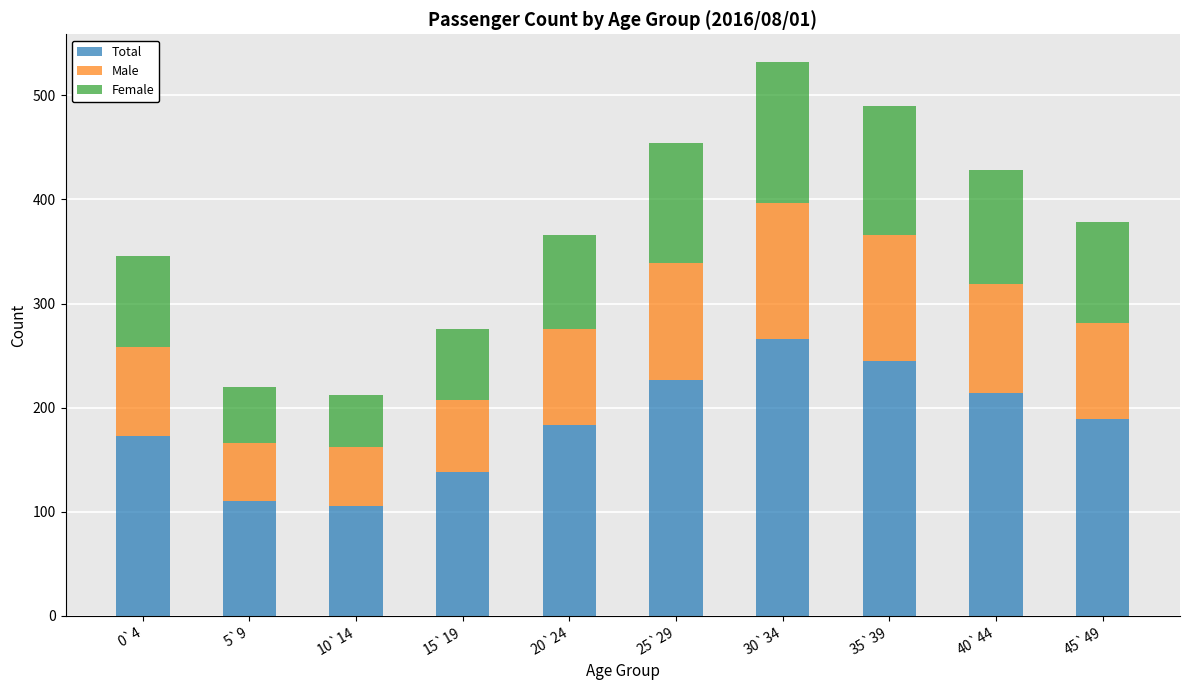

The Total series shows 140 at 10`14. True or false?

False